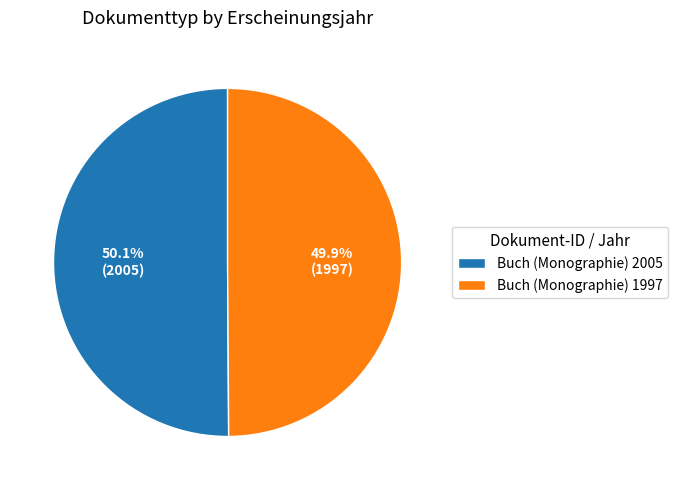

Is the sum of Buch (Monographie) 1997 and Buch (Monographie) 2005 greater than half?

Yes